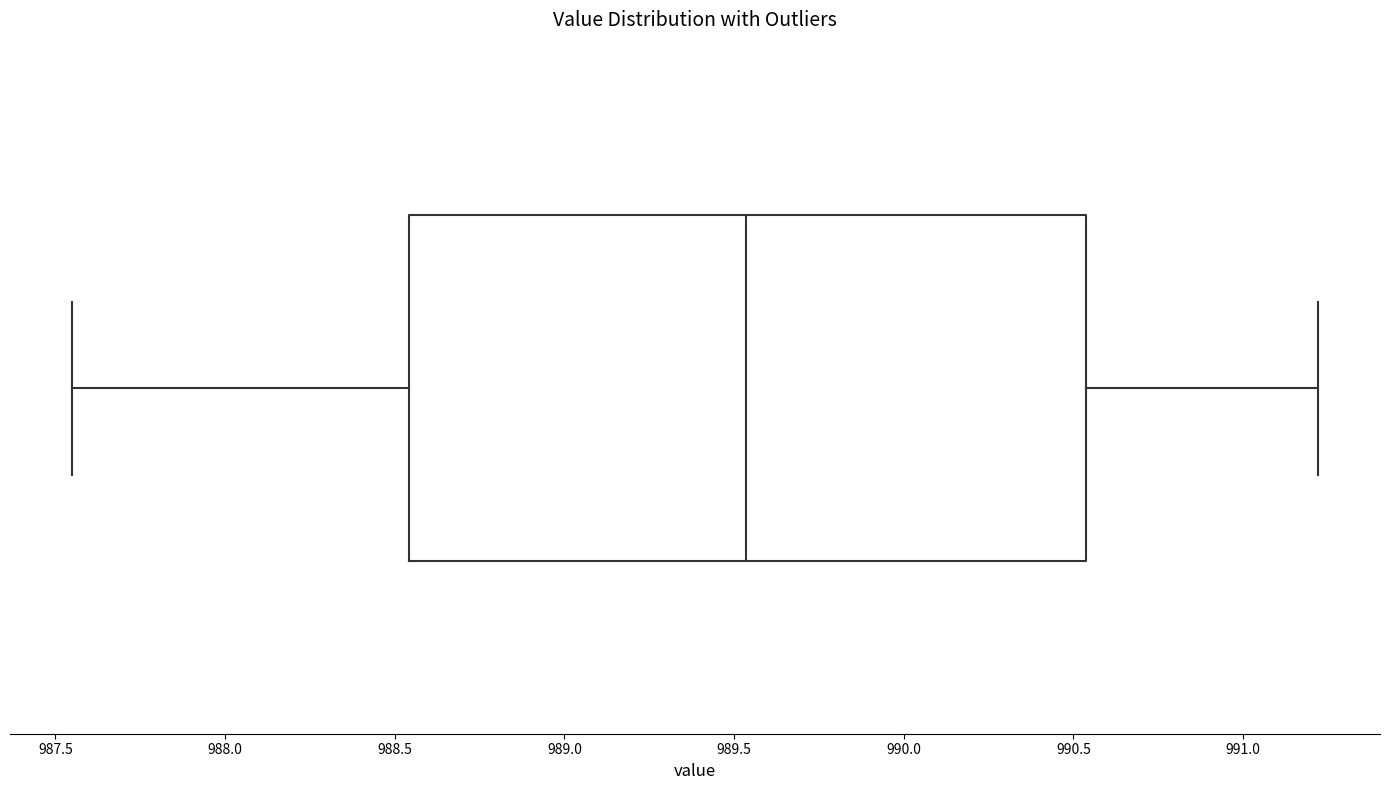

Read this box plot against the x-axis: the position of the median line, the range covered by the box, and the ends of both whiskers. The values are not printed on the chart, so give them approximately, as read against the axis.

median 989.55, box 988.55 to 990.55, whiskers 987.55 to 991.20